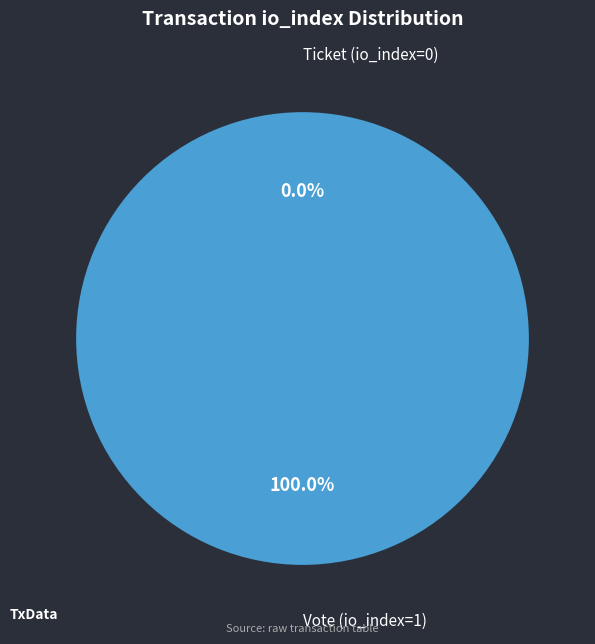

What is the largest slice in the pie chart?

Vote (io_index=1)